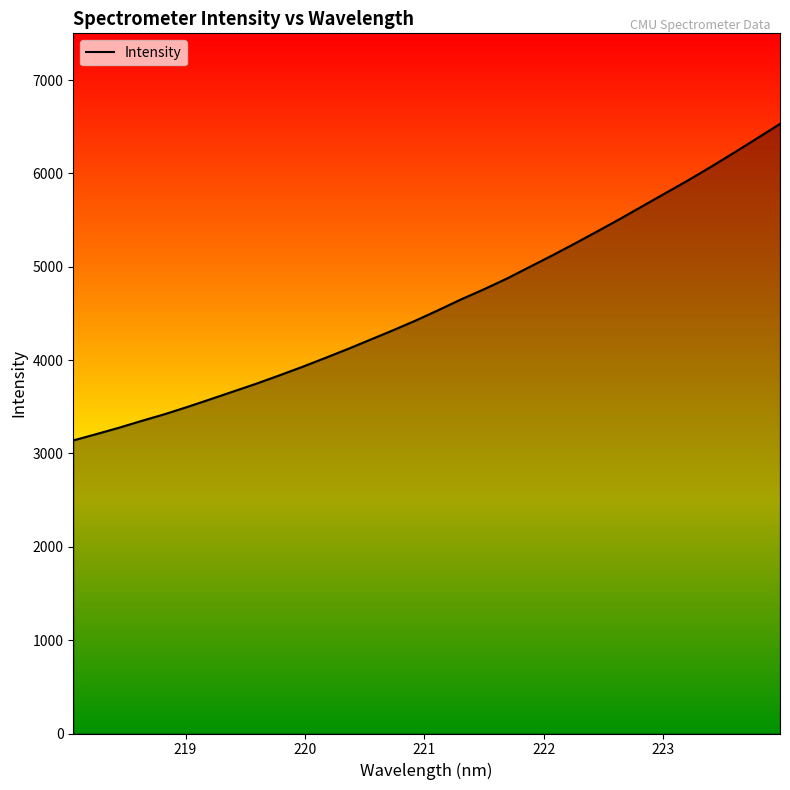

What is the minimum value shown in the chart?

3139.3